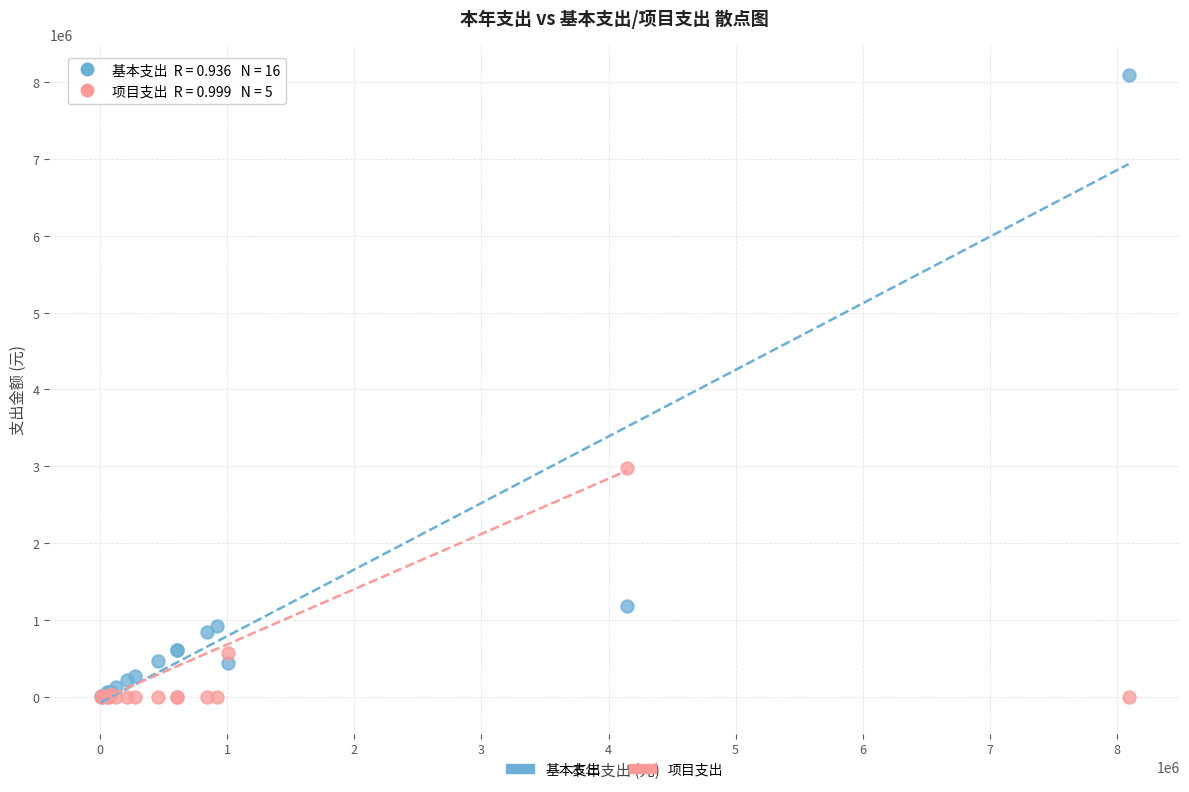

Across all series, what Y value is closest to 4046540?

2971006.5